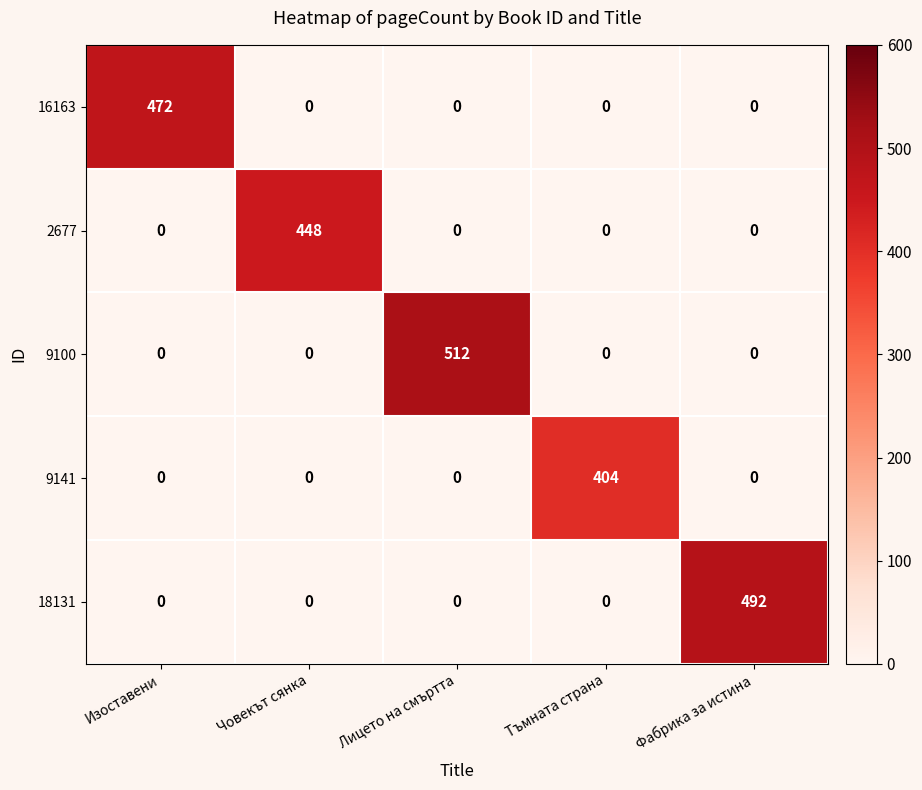

How many distinct data groups are displayed?

5